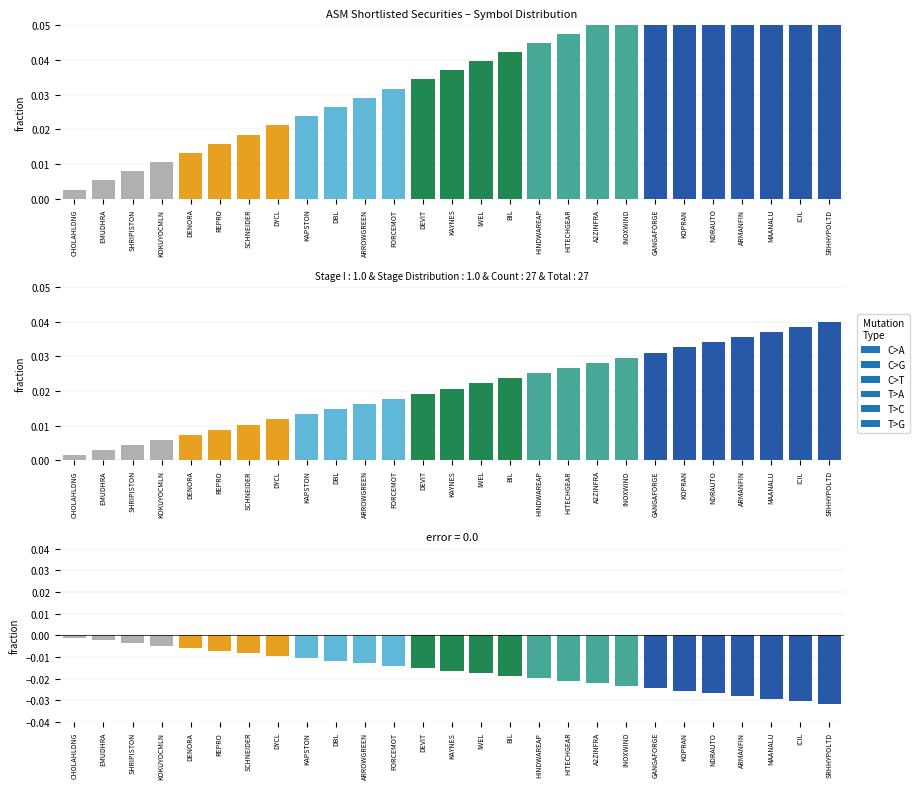

What is the label of the 24th bar from the right?

KOKUYOCMLN